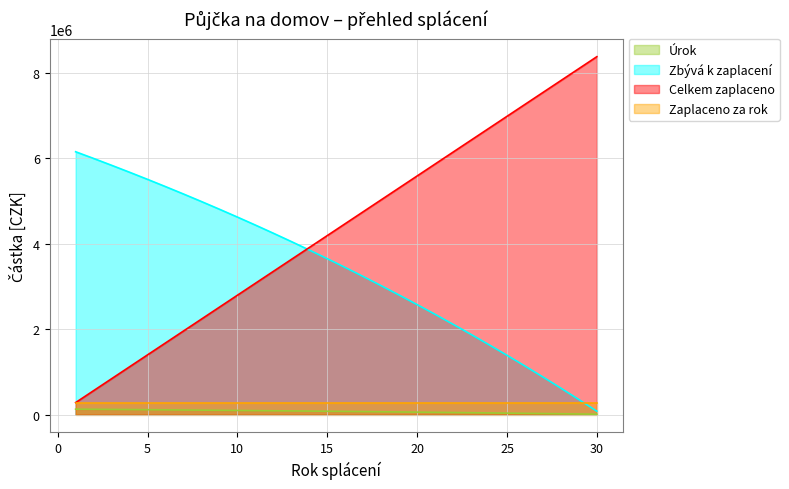

What is the difference between the maximum and minimum values in the Celkem zaplaceno series?

8091000.0